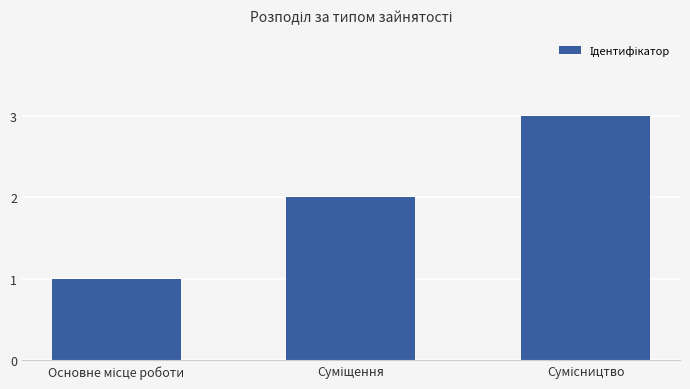

What is the difference between the maximum and second lowest values?

1